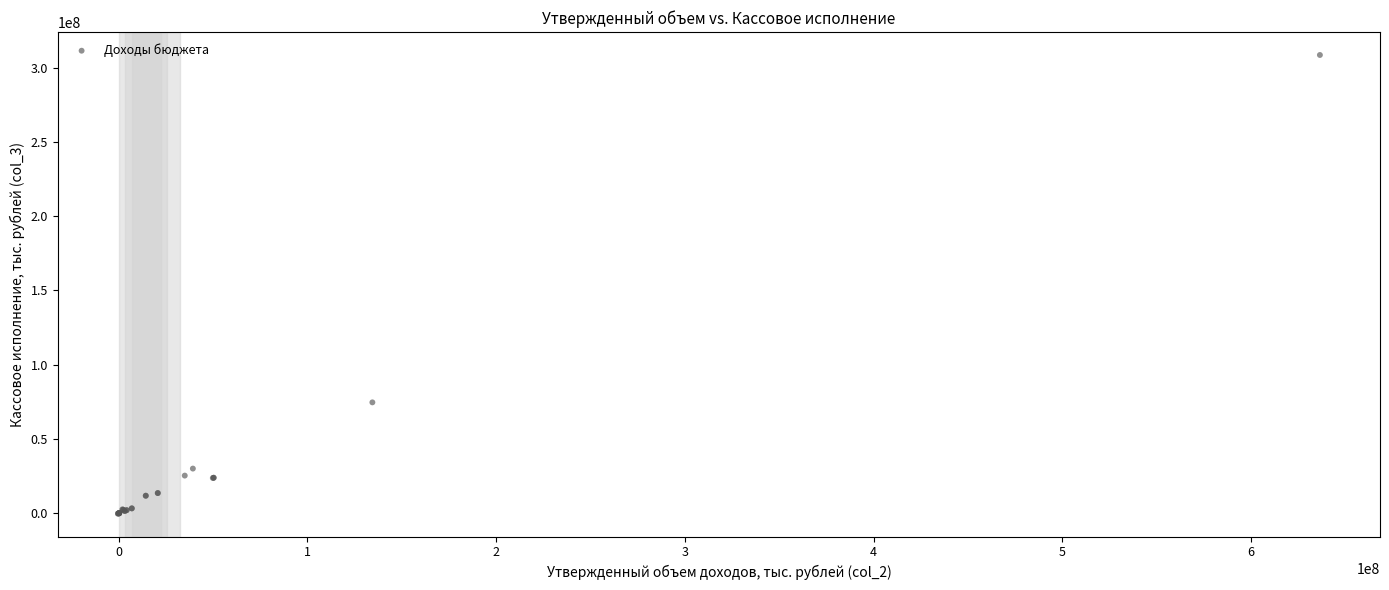

What Y value in the scatter plot is closest to 154089642?

74602043.1